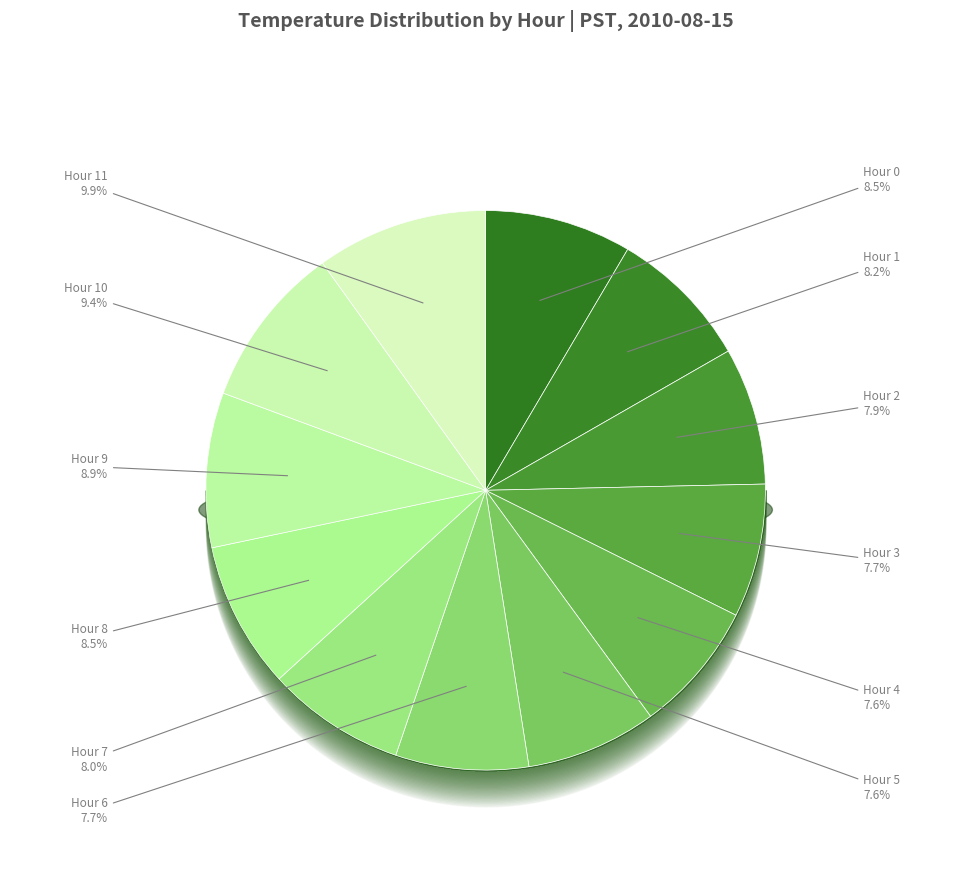

To the nearest percent, what portion does Hour 8 represent?

8%